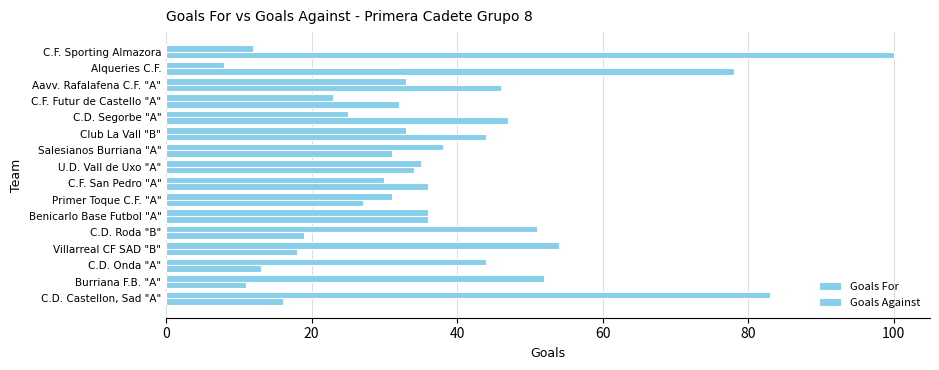

What is the smallest value displayed?

8